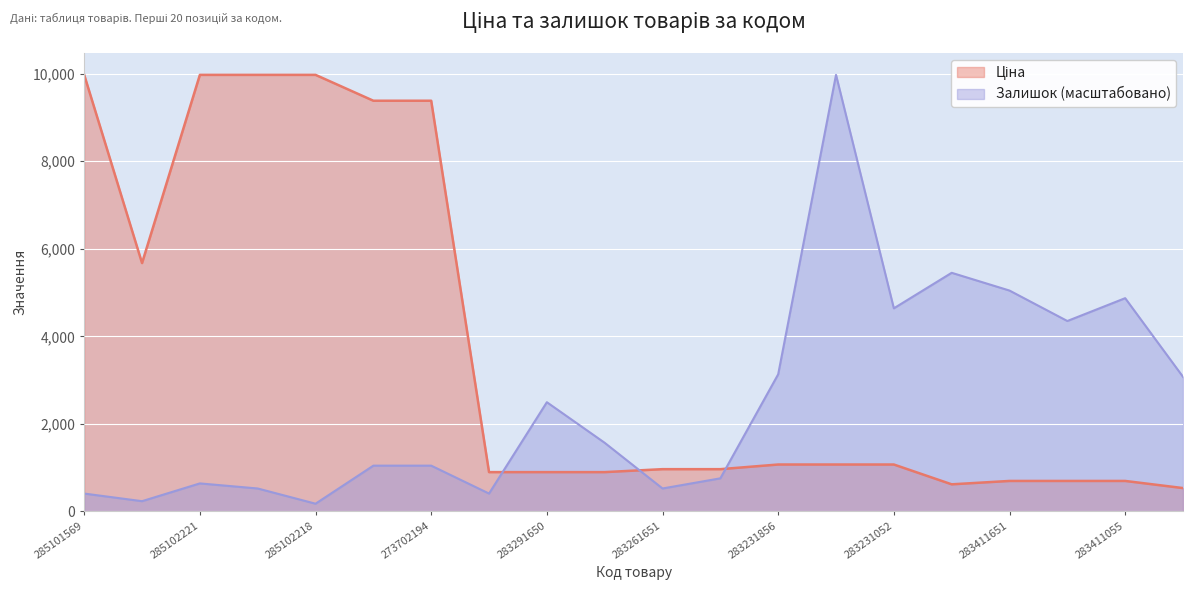

What position from the left is 285102221?

3